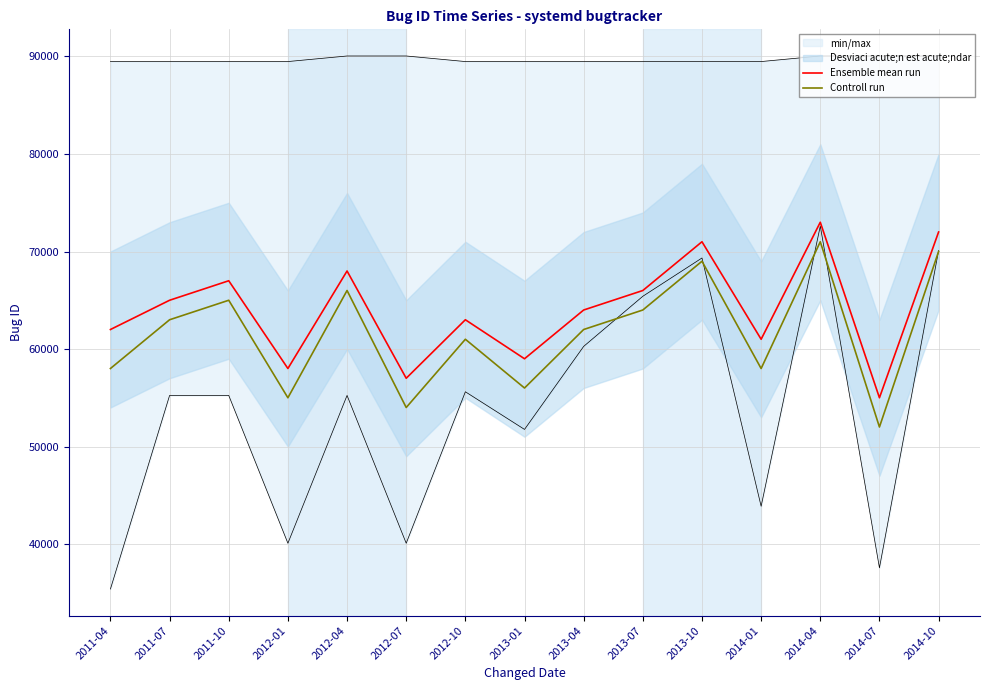

What is the maximum value for Controll run?

71000